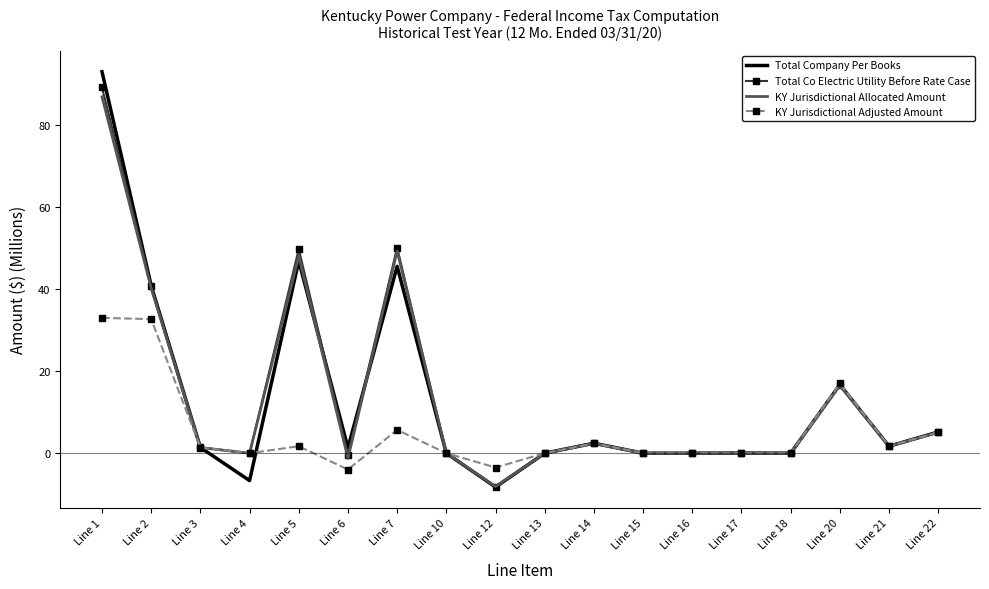

What is the difference between the highest and lowest values at Line 20?

0.5